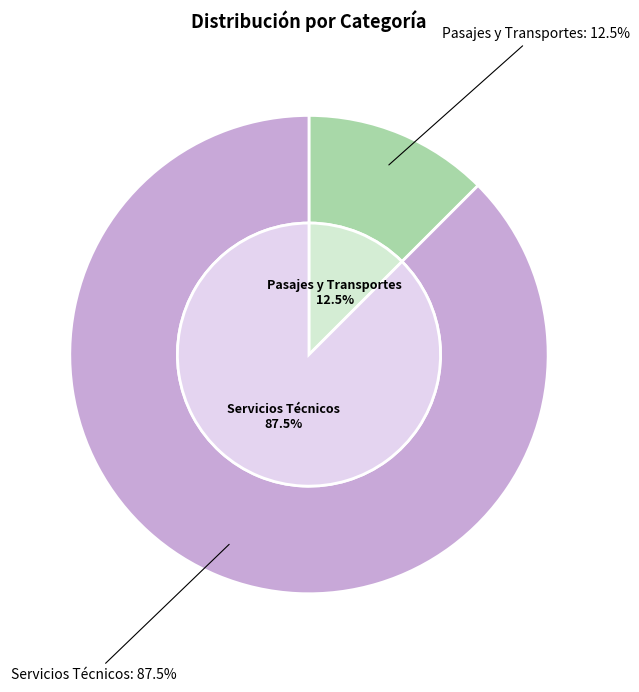

Does Servicios Técnicos represent more than half of the total?

Yes